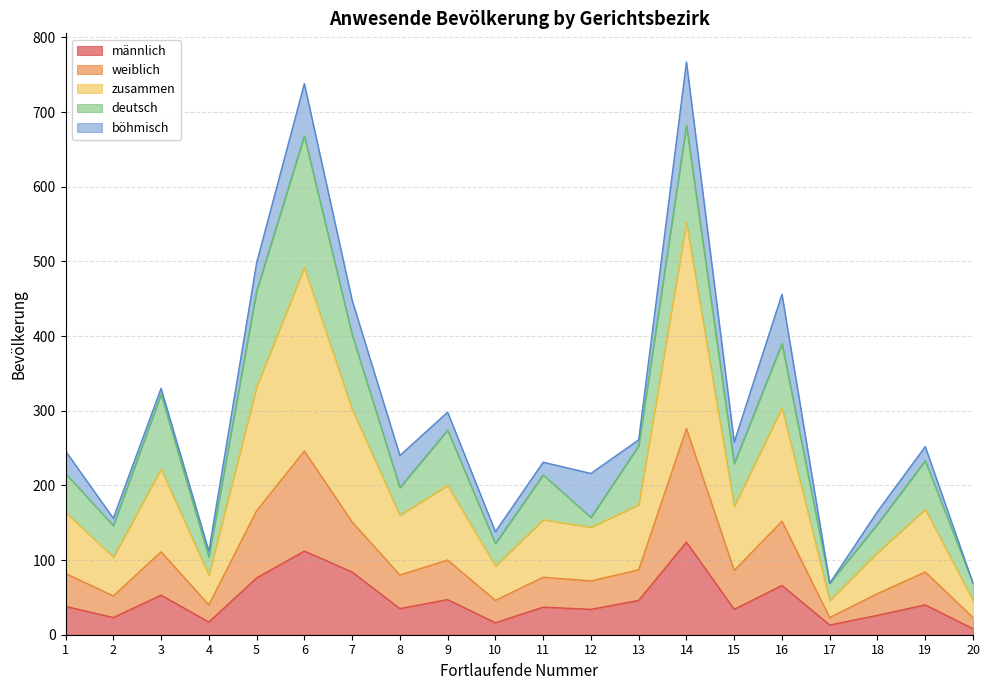

What is the maximum value for männlich?

124